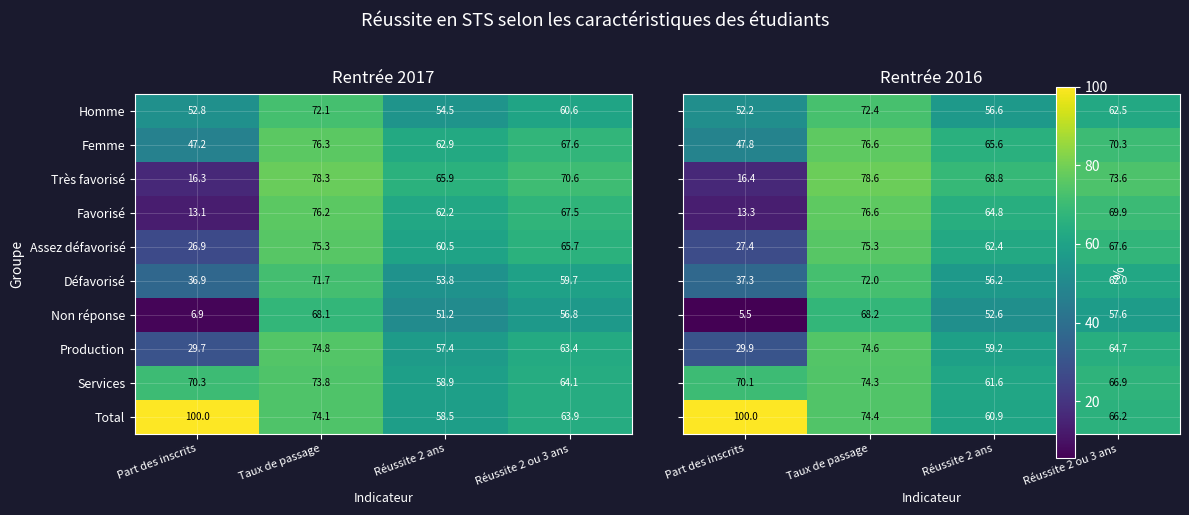

What is the total value across all series at Taux de passage?

743.0